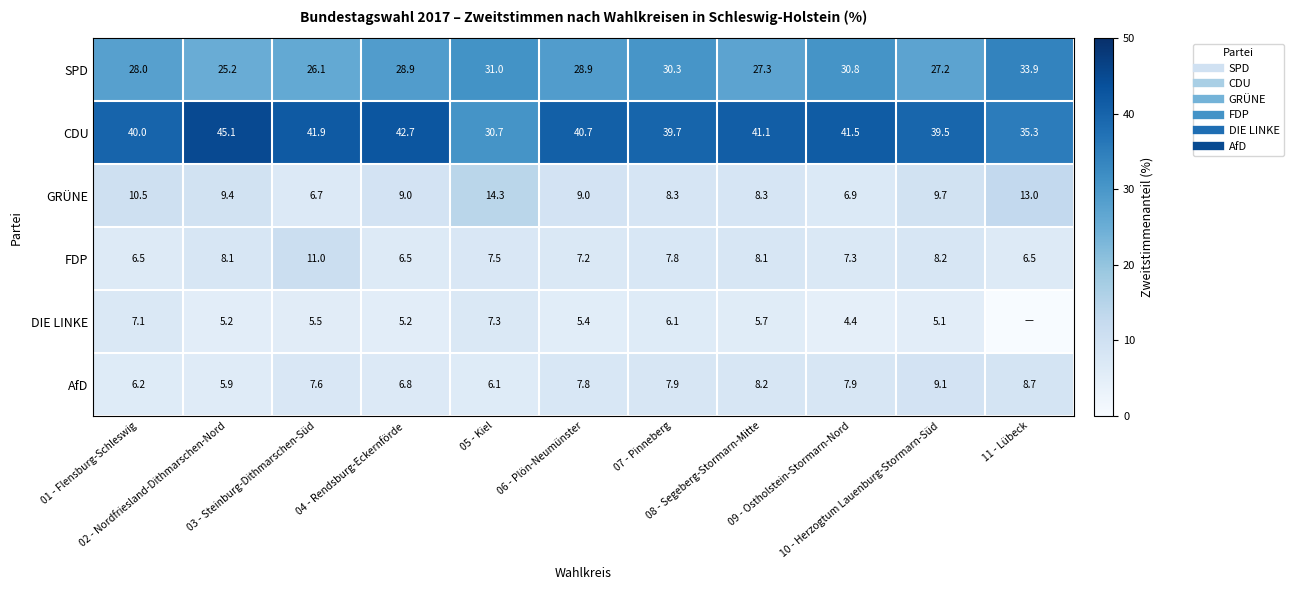

True or false: CDU has a value of 49.2 at 11 - Lübeck.

False